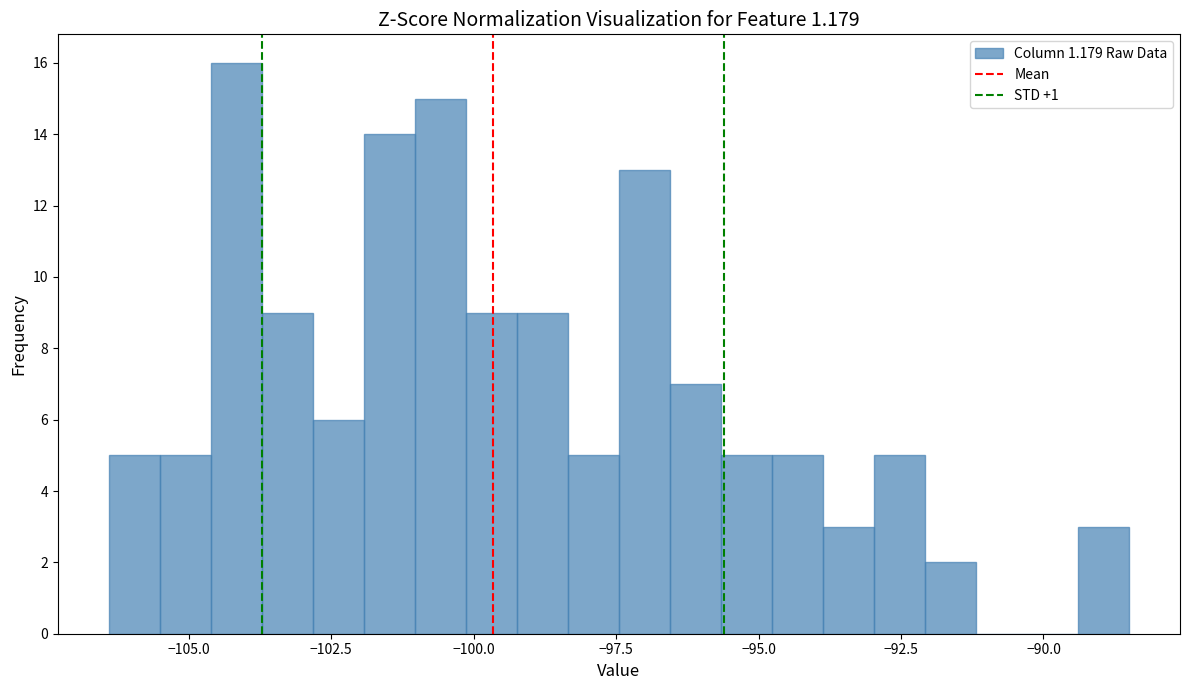

Read against the x-axis, roughly where is the centre of the tallest bar?

-104.0